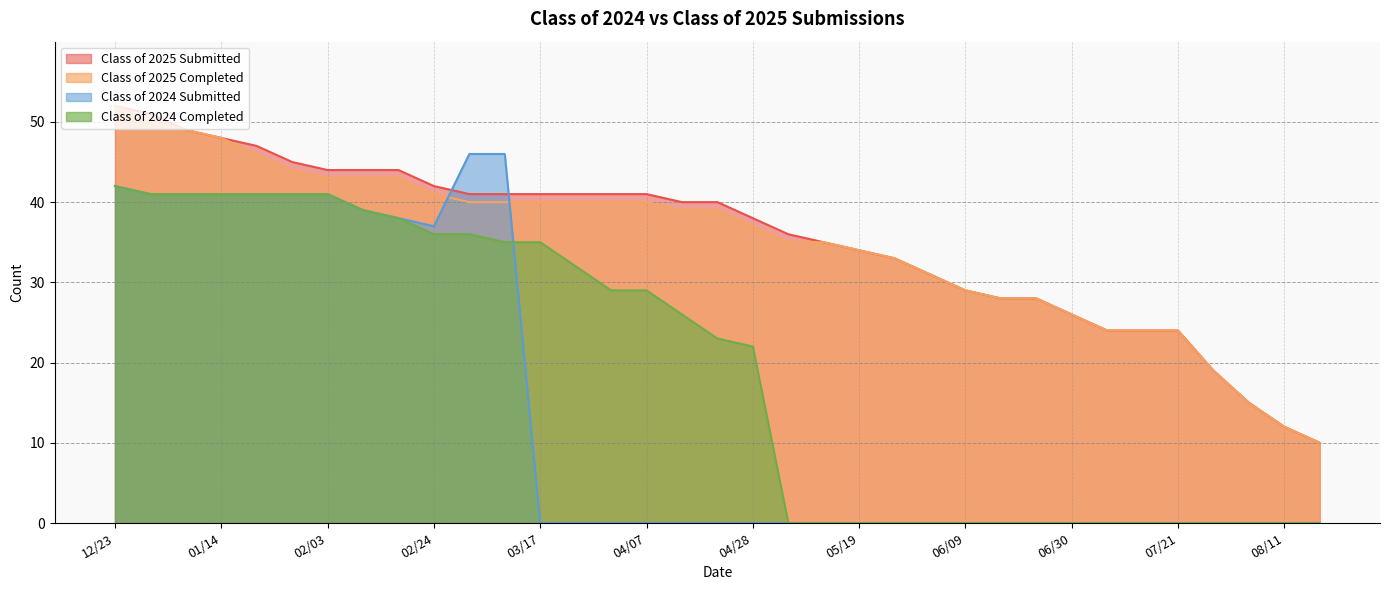

List the series in order of their peak value, highest first.

Class of 2025 Submitted, Class of 2025 Completed, Class of 2024 Submitted, Class of 2024 Completed